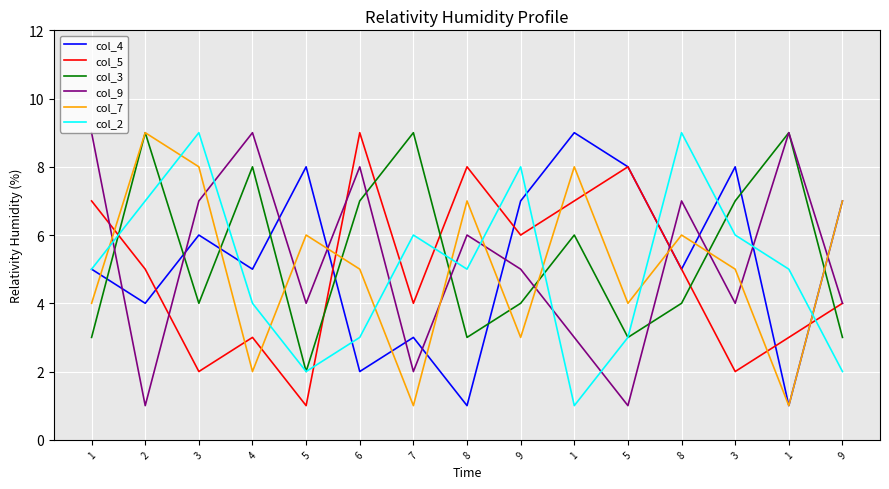

What is the spread (max minus min) of values at 6?

7